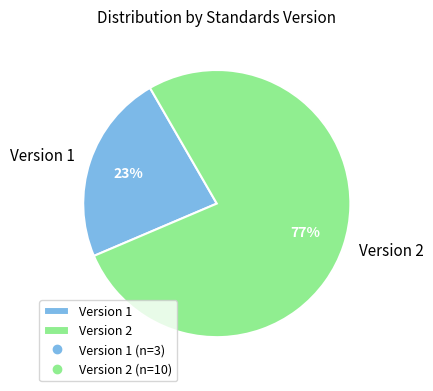

Rank the categories by value from highest to lowest.

Version 2, Version 1